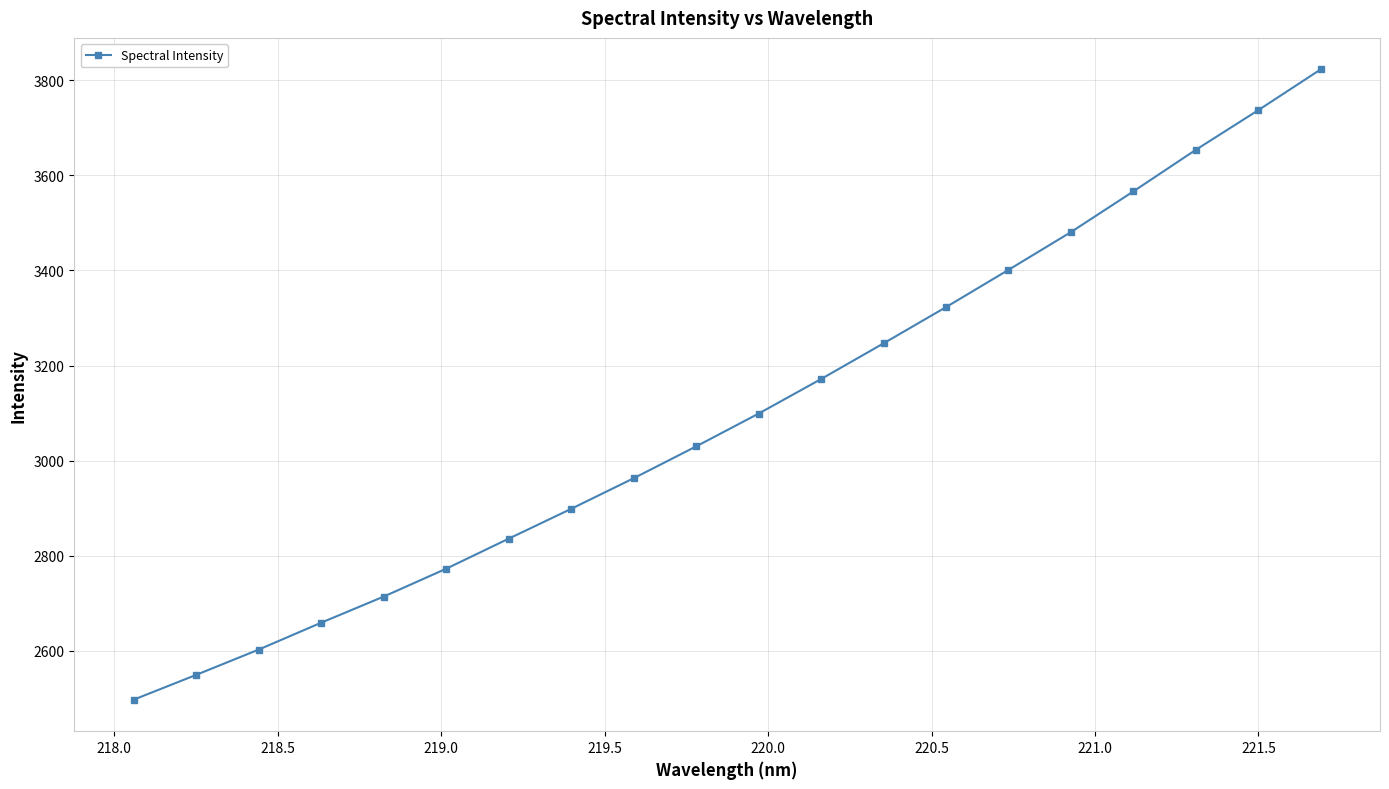

What is the smallest value displayed?

2497.2